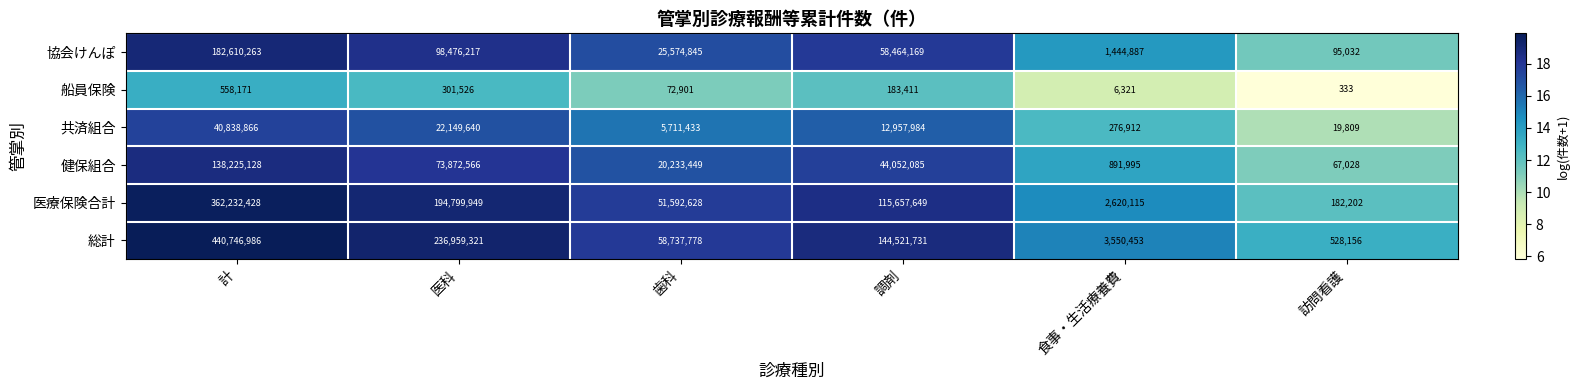

List the series in order of their peak value, highest first.

総計, 医療保険合計, 協会けんぽ, 健保組合, 共済組合, 船員保険